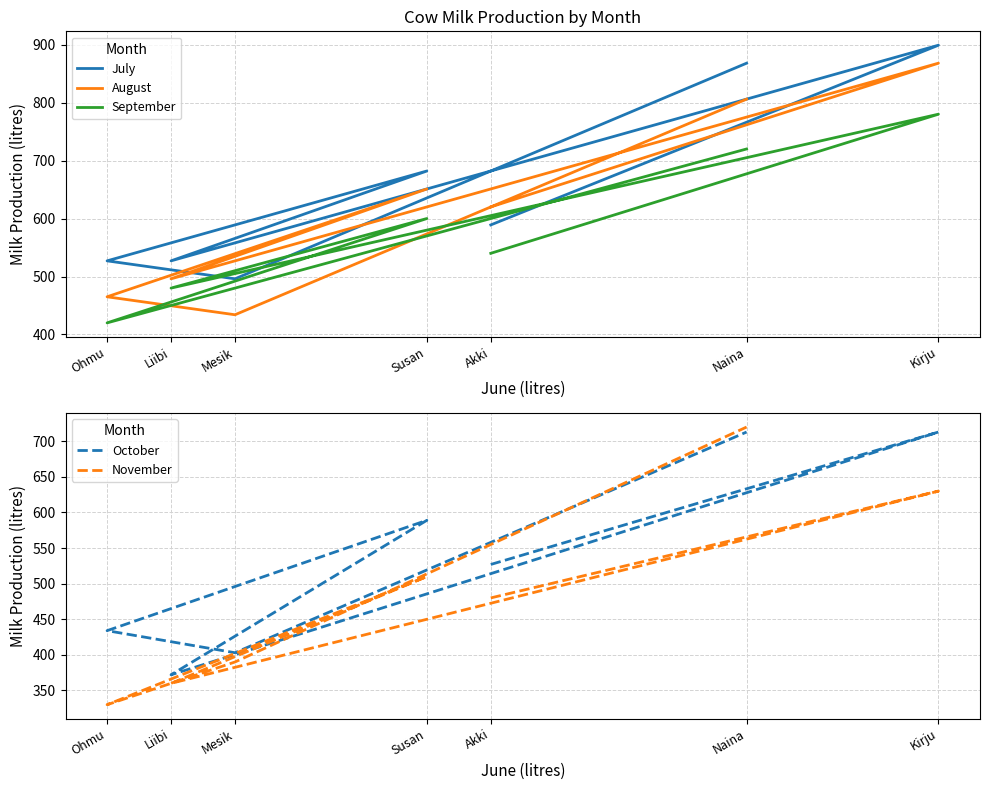

Where is the first local maximum for October?

Kirju